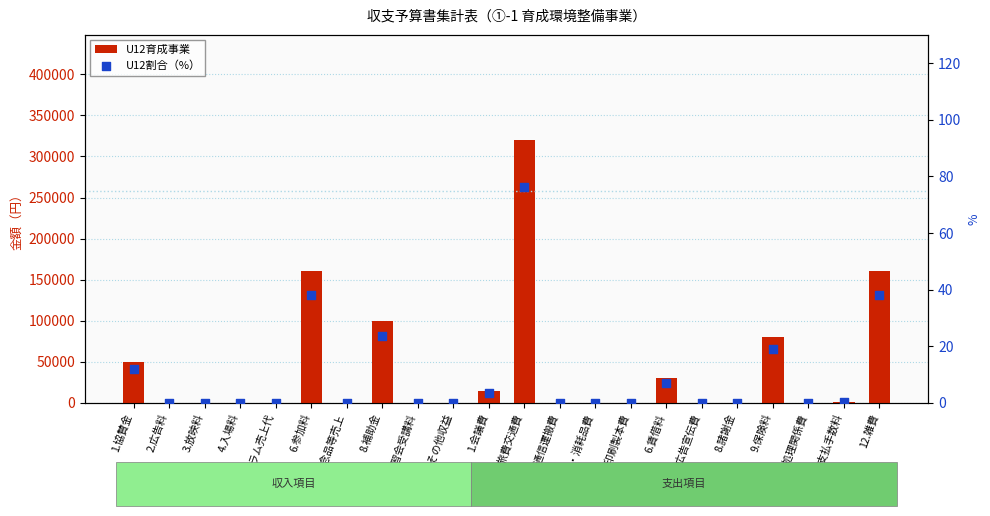

What are all the series names shown in the legend?

U12育成事業, U12割合（%）